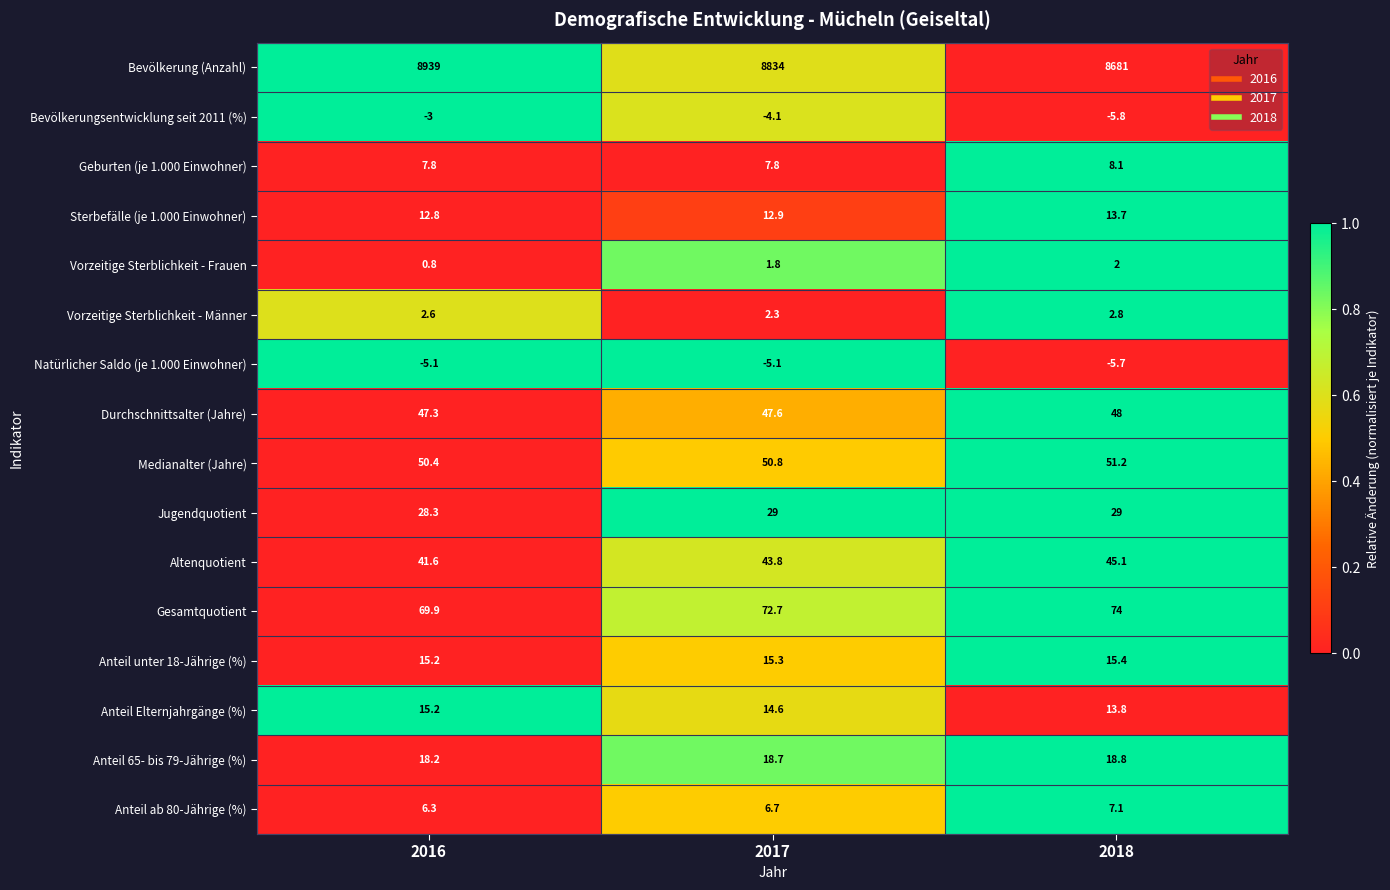

Count the Anteil unter 18-Jährige (%) values in the range 15 to 16.

3